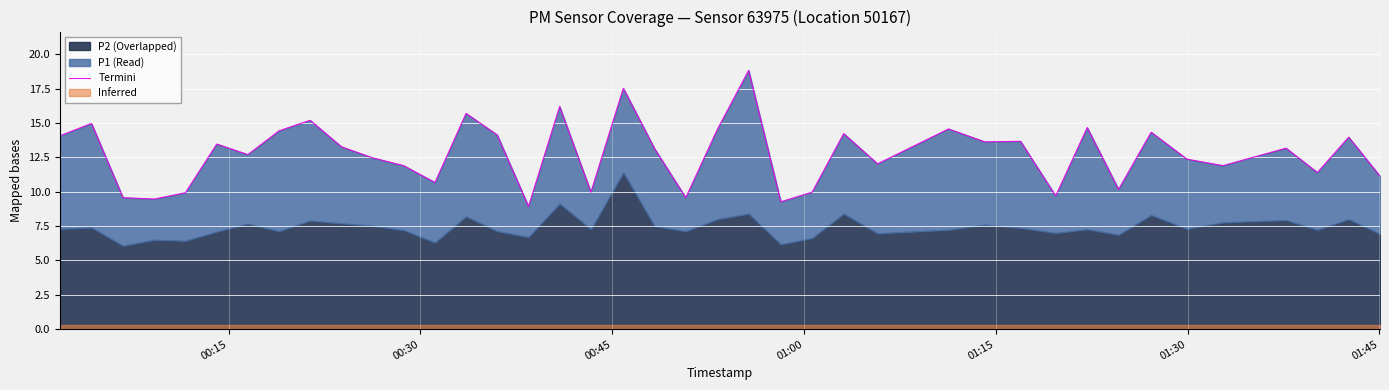

What is the value of the 22nd point from the left?

14.5